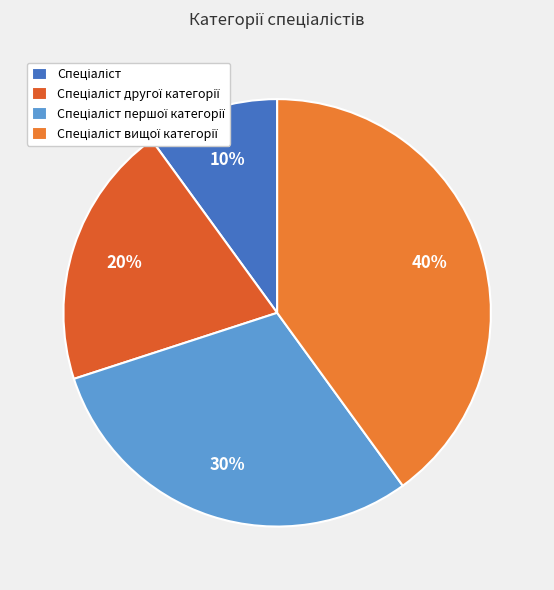

Which slice is the largest?

Спеціаліст вищої категорії